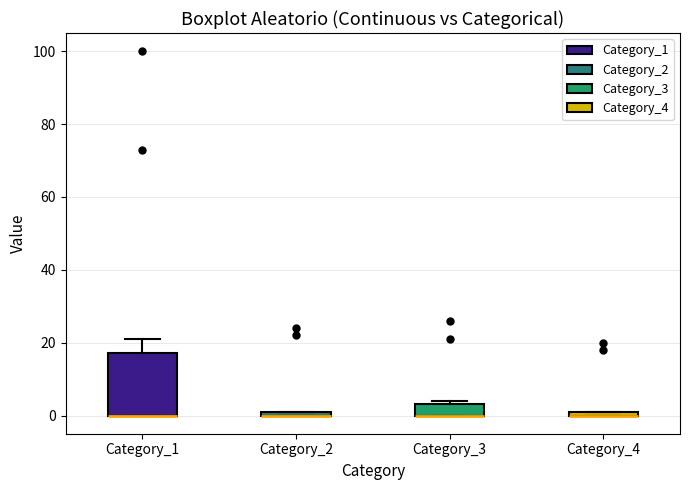

Where does the upper whisker of the box for Category_1 end on the y-axis? The values are not printed on the chart, so give them approximately, as read against the axis.

22